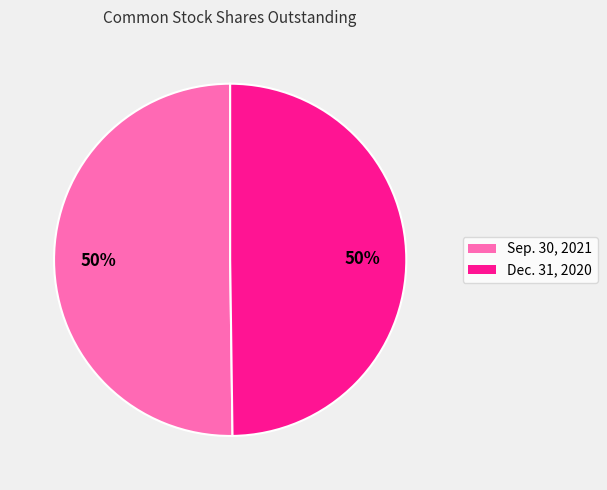

What is the ratio of the value at Sep. 30, 2021 to the value at Dec. 31, 2020?

1.0